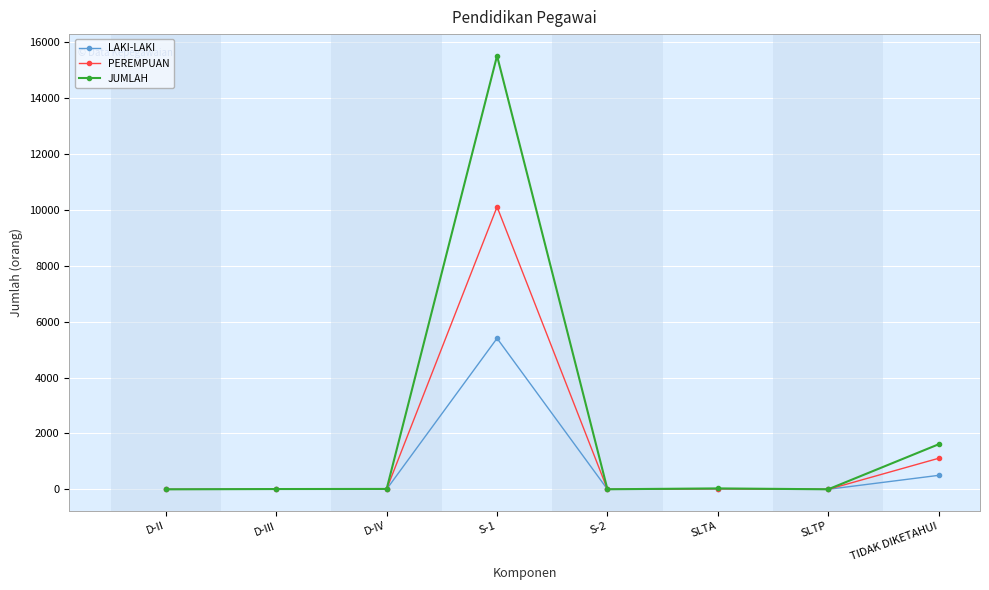

Between S-1 and TIDAK DIKETAHUI, which series saw the biggest shift?

JUMLAH